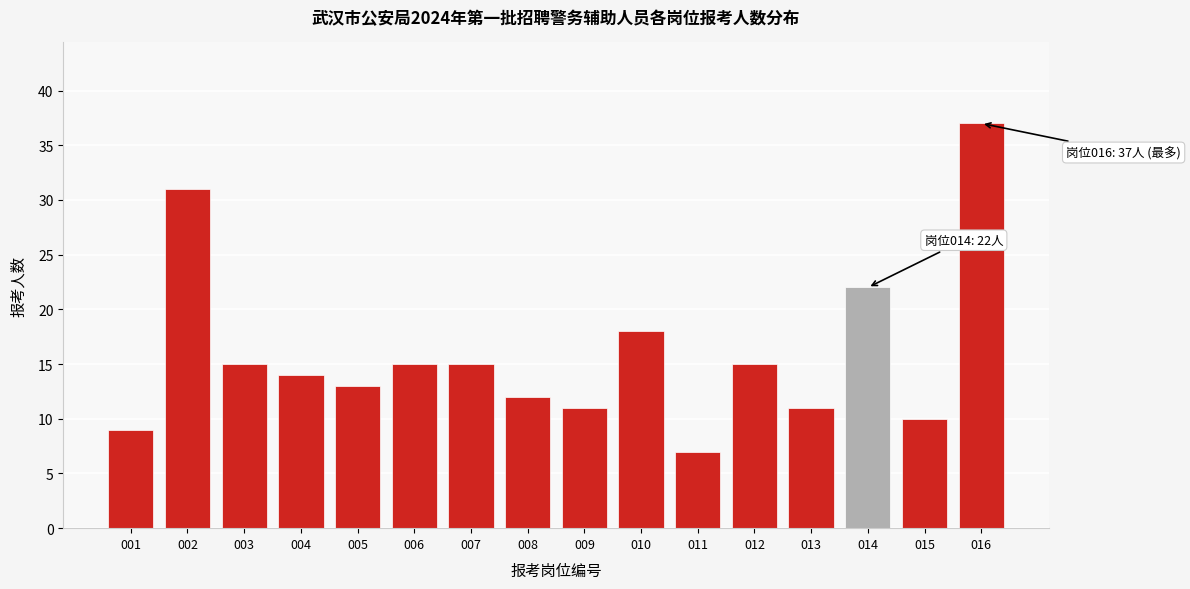

Reading right to left, what are all the values shown in this chart?

37	10	22	11	15	7	18	11	12	15	15	13	14	15	31	9